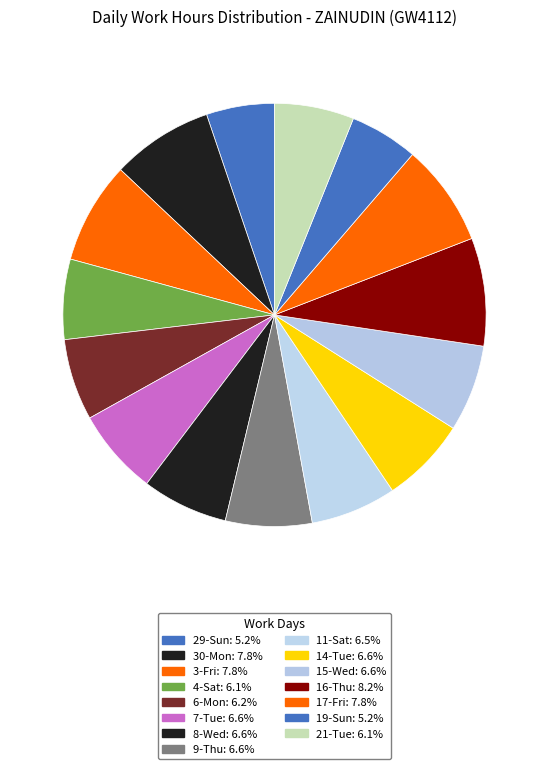

Which category has the smallest portion of the pie?

29-Sun